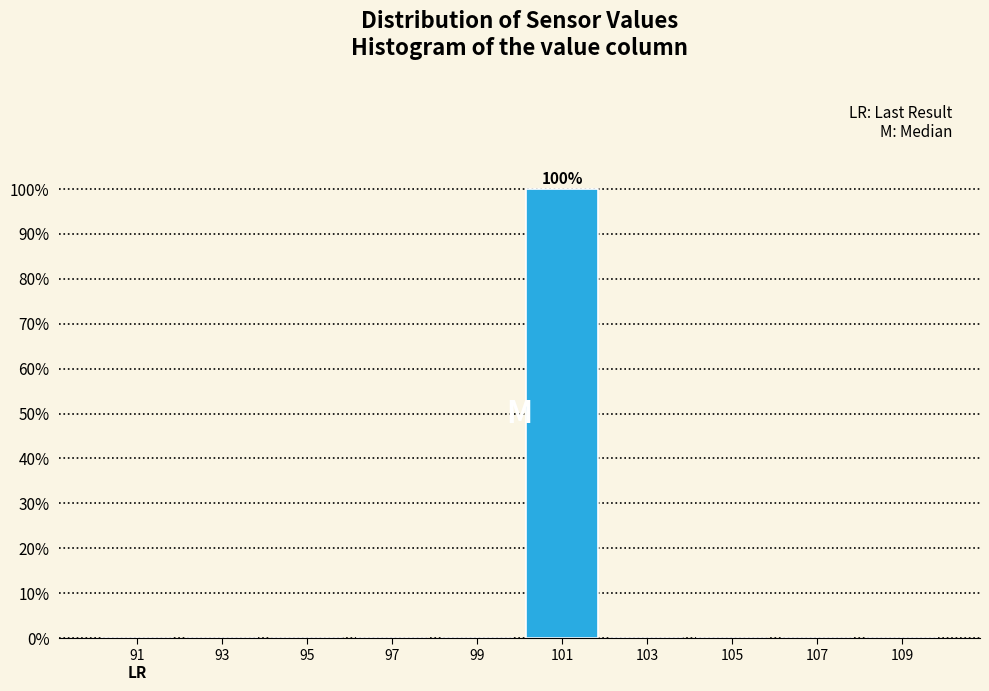

Which range on the x-axis has the tallest bar?

100 to 102